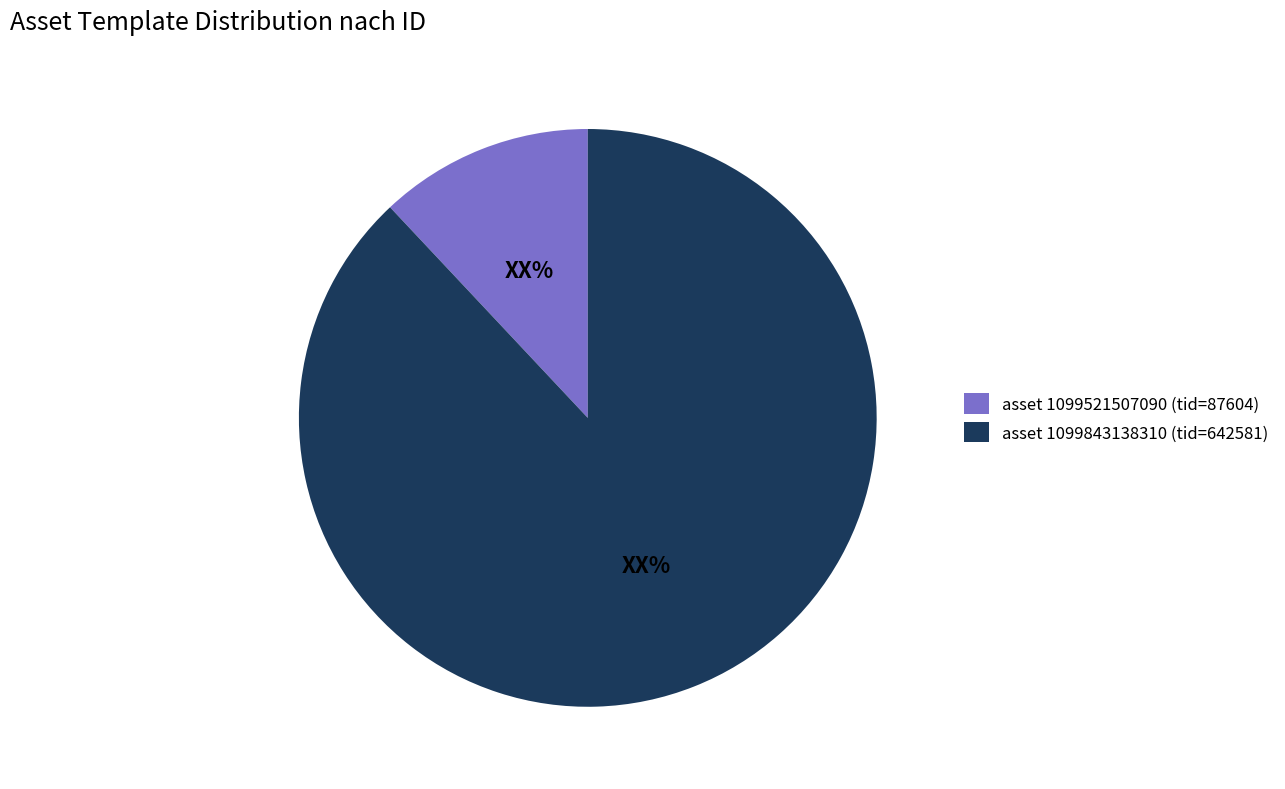

Between asset 1099521507090 (tid=87604) and asset 1099843138310 (tid=642581), which is larger?

asset 1099843138310 (tid=642581)